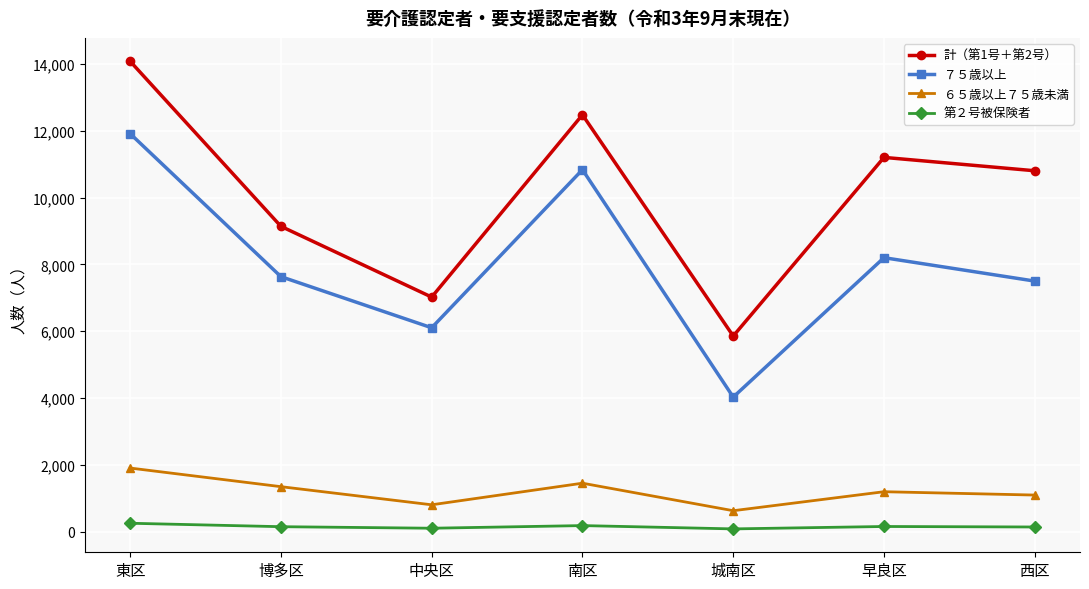

What position from the left is 中央区?

3